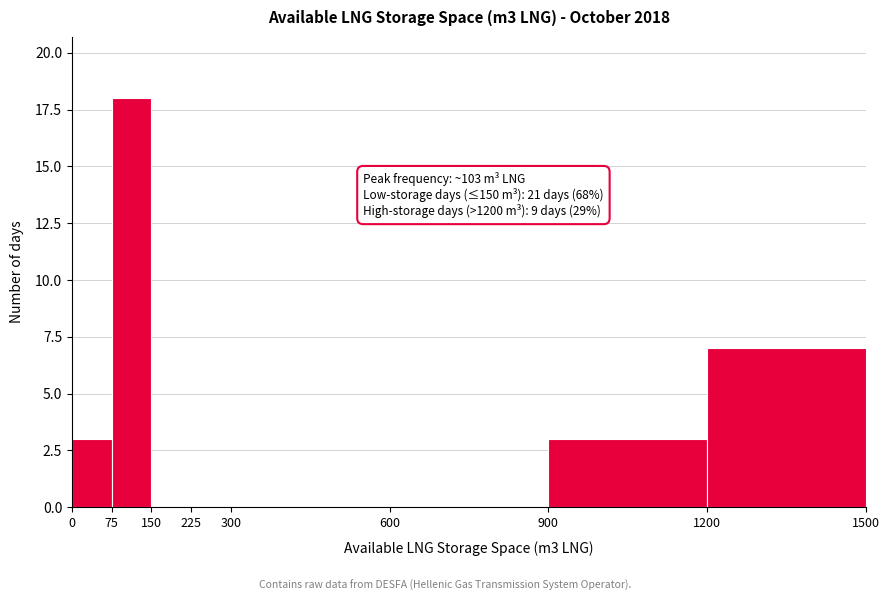

Over which range of the x-axis is the bar tallest?

75 to 150